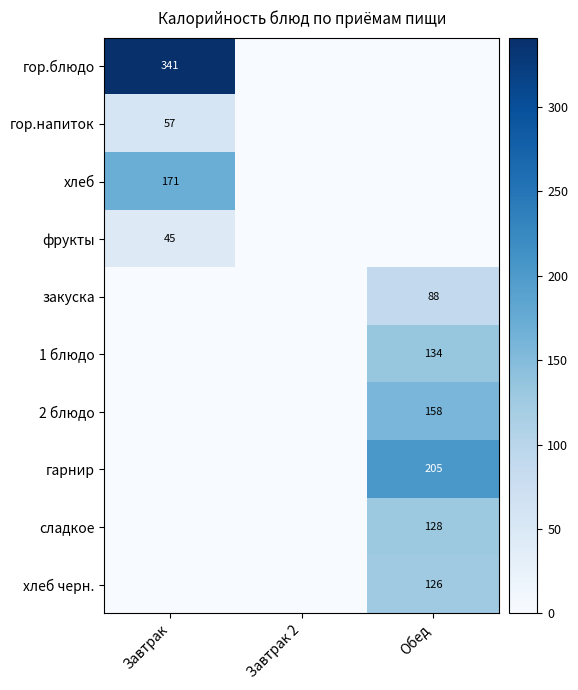

The value of хлеб at Завтрак is 171. True or false?

True